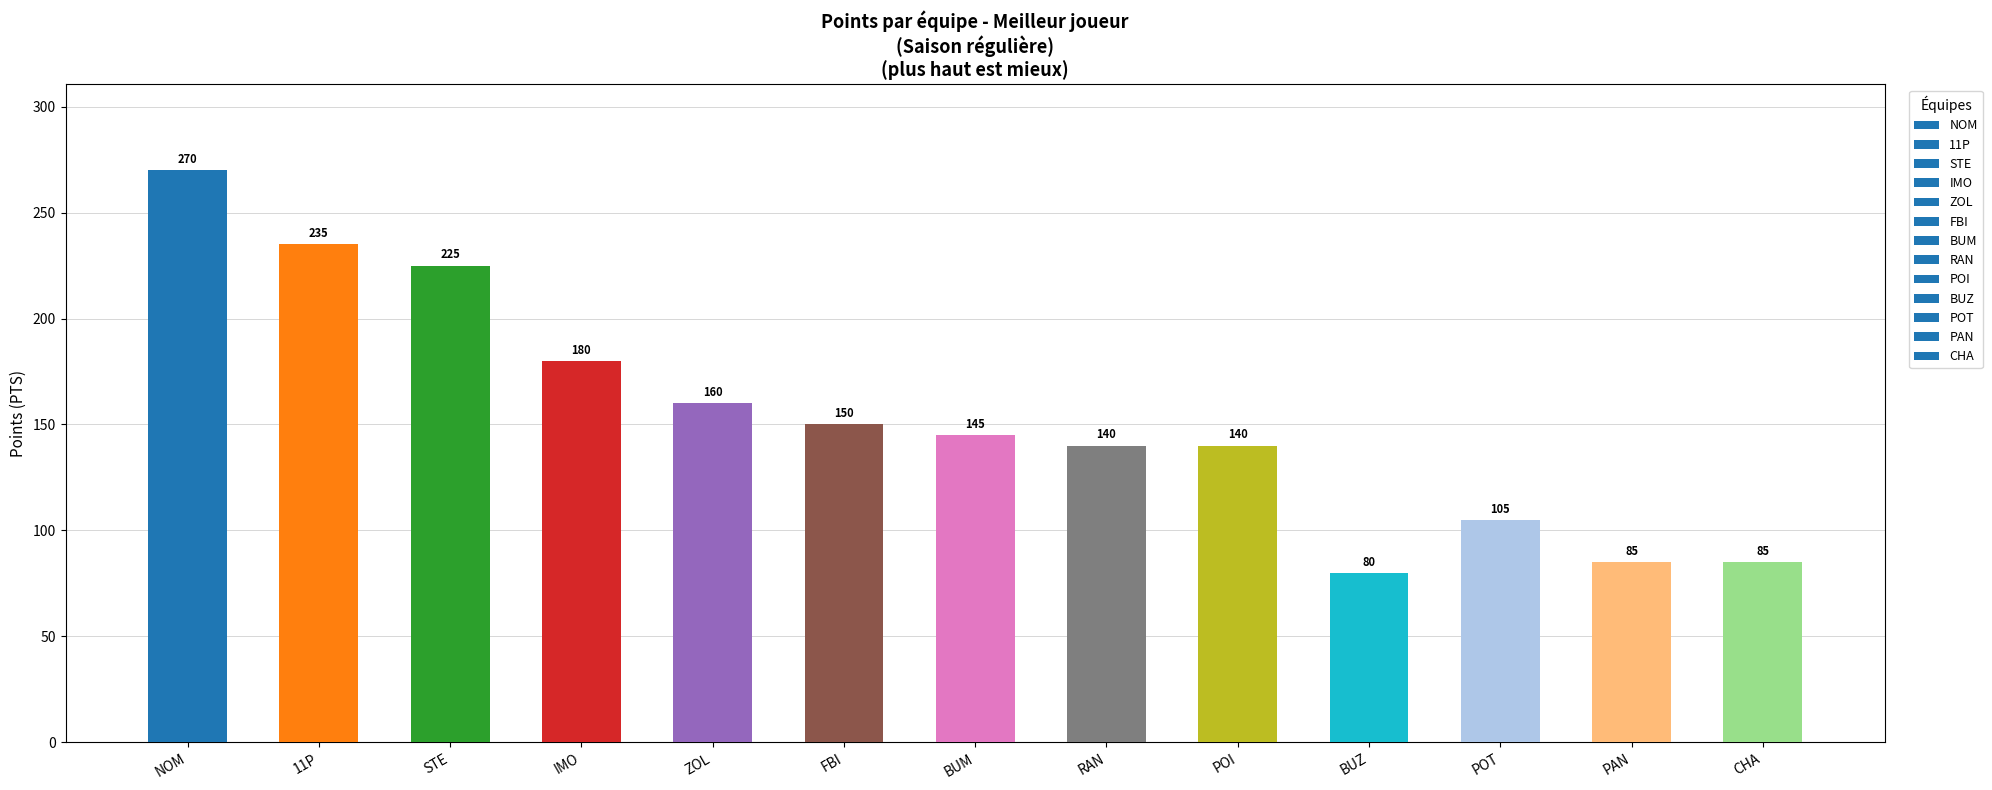

Reading right to left, list all the values displayed in this chart.

CHA=85	PAN=85	POT=105	BUZ=80	POI=140	RAN=140	BUM=145	FBI=150	ZOL=160	IMO=180	STE=225	11P=235	NOM=270